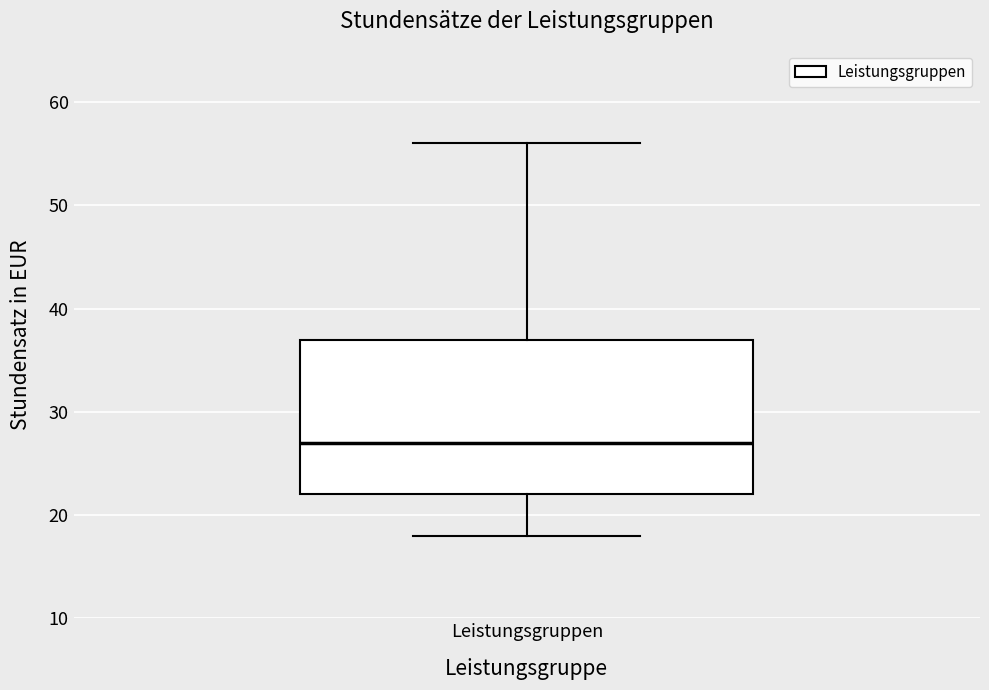

Where does the lower whisker of the box for Leistungsgruppen end on the y-axis? The values are not printed on the chart, so give them approximately, as read against the axis.

18